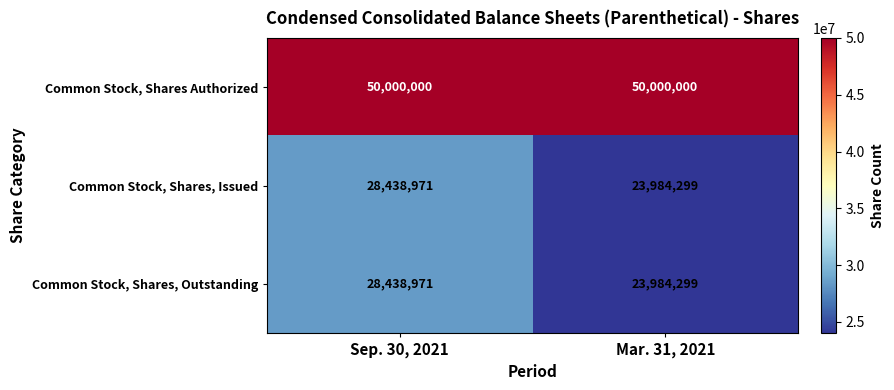

Rank the categories by Common Stock, Shares, Outstanding value from lowest to highest.

Mar. 31, 2021, Sep. 30, 2021